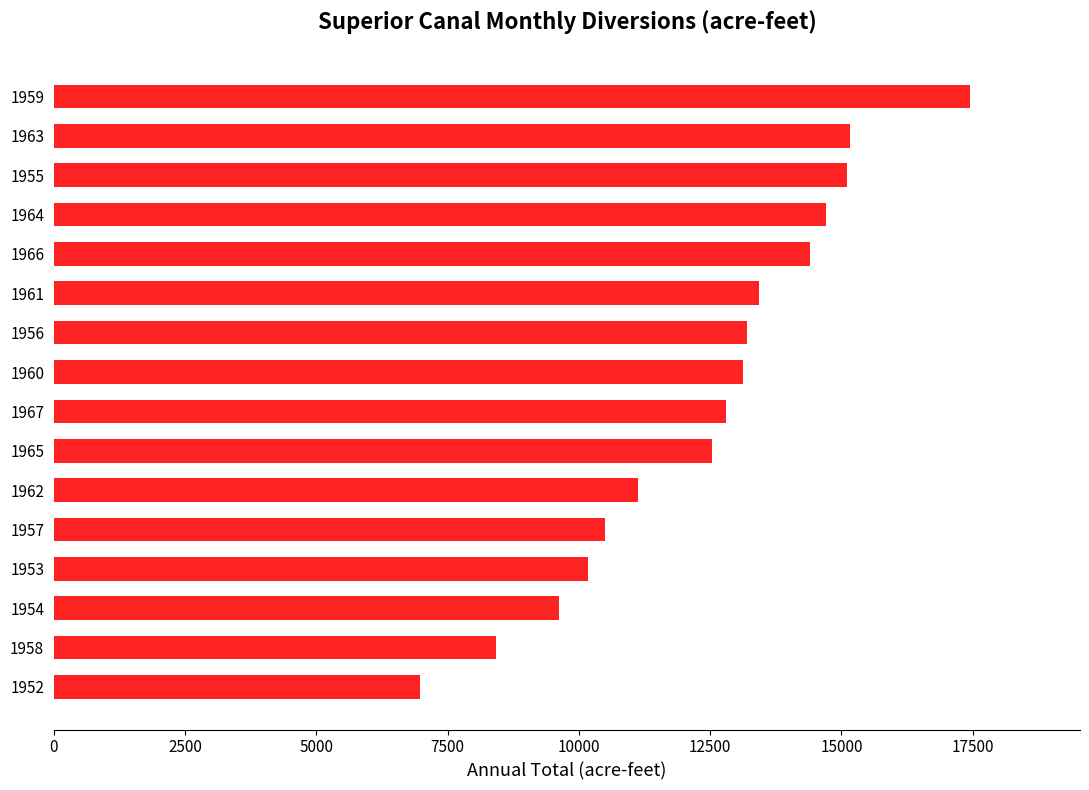

What value does the data have at 1966?

14394